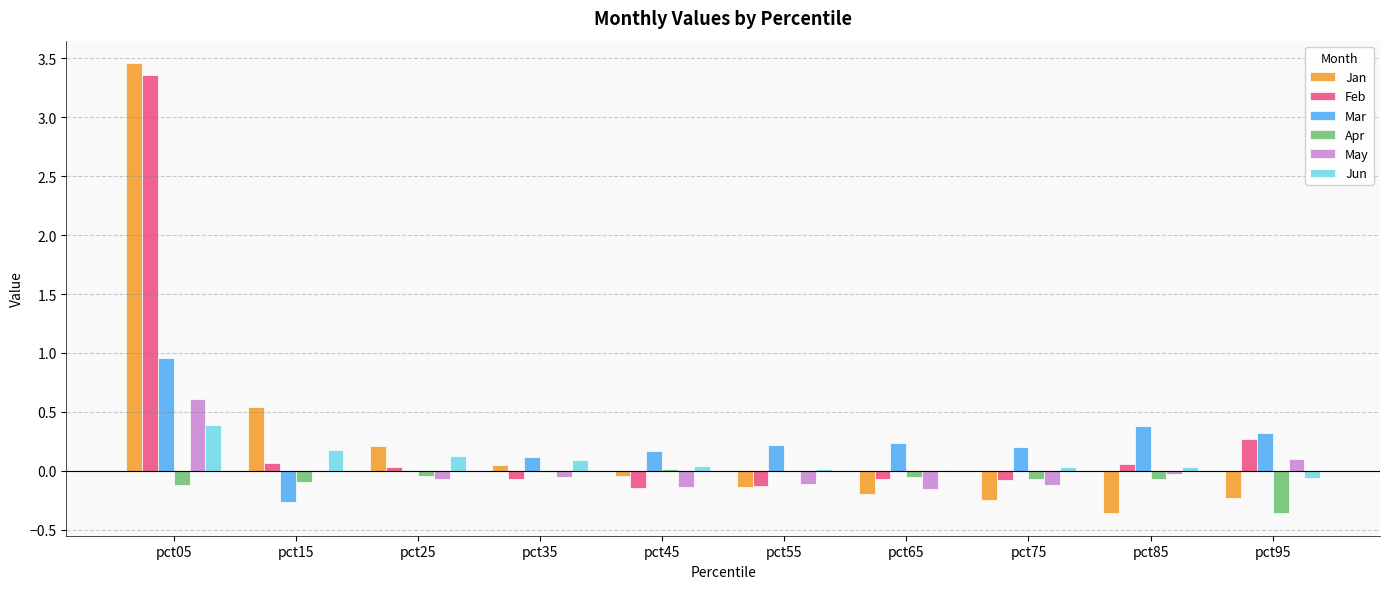

At which category is the sum across all series the highest?

pct05